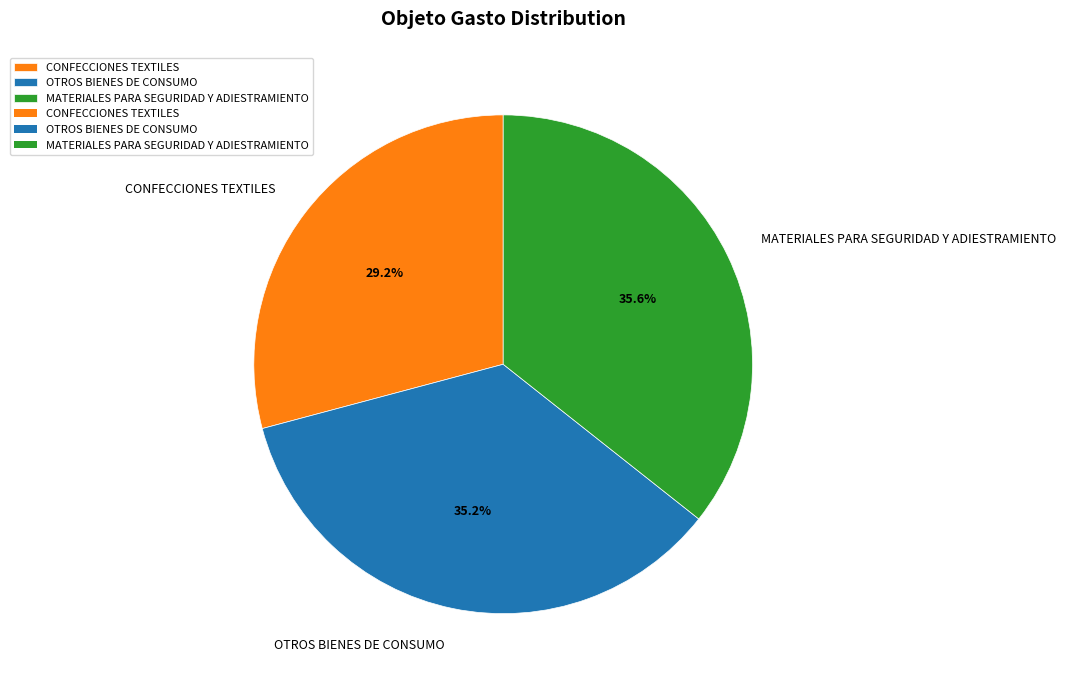

How many slices are in this pie chart?

3